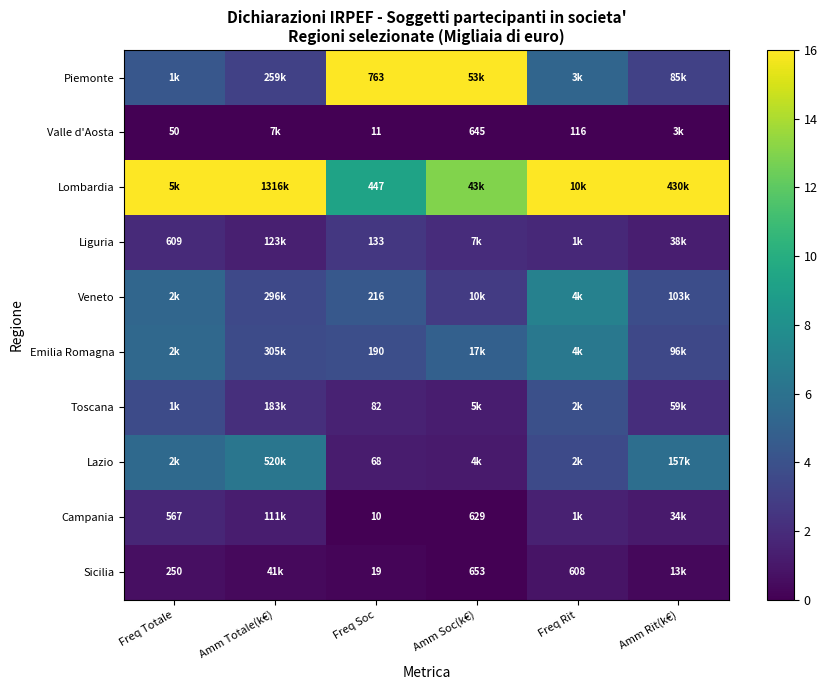

Rank the series by their maximum value, from lowest to highest.

Valle d'Aosta, Sicilia, Campania, Liguria, Toscana, Lazio, Emilia Romagna, Veneto, Piemonte, Lombardia